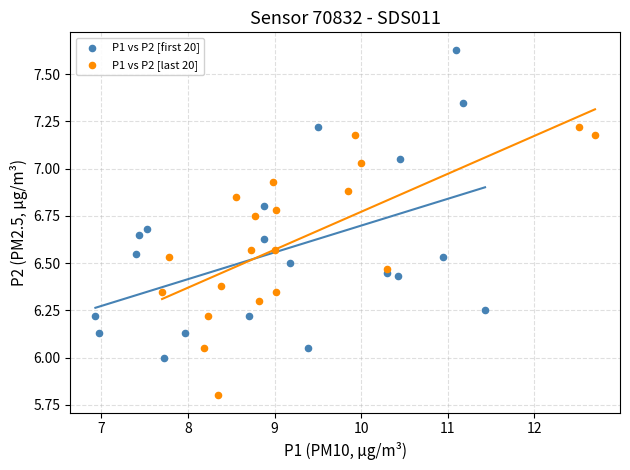

Which series reaches the maximum Y coordinate?

P1 vs P2 [first 20]